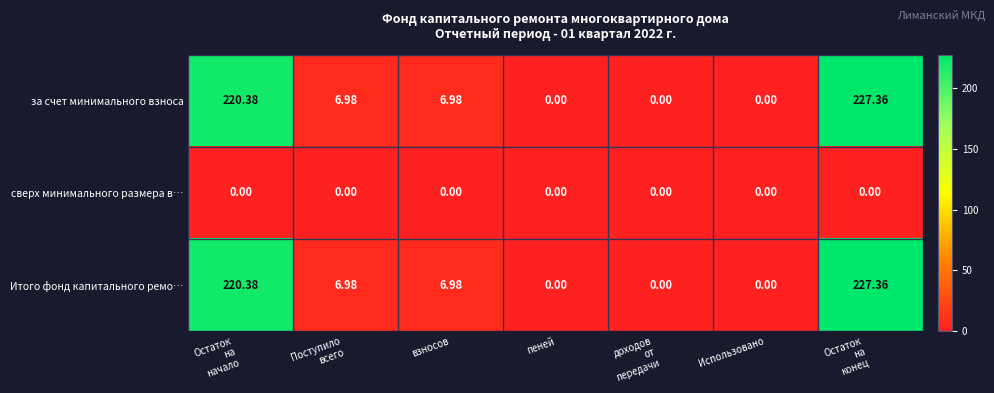

How many data points in Итого фонд капитального ремо… are less than 6?

3